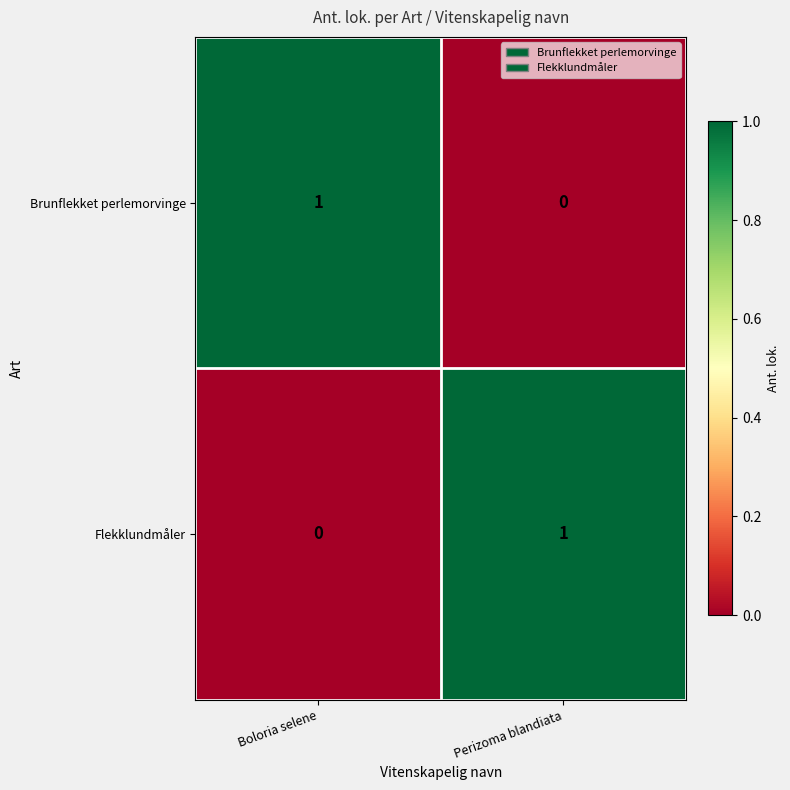

The value of Flekklundmåler at Perizoma blandiata is 2. True or false?

False